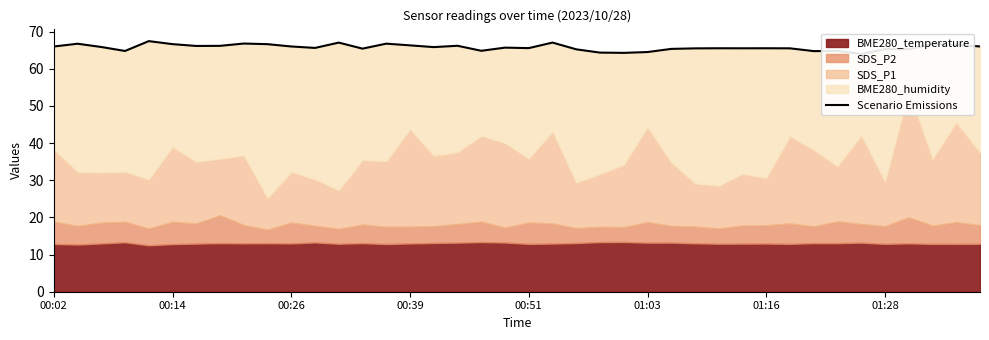

What is the average value?

65.8